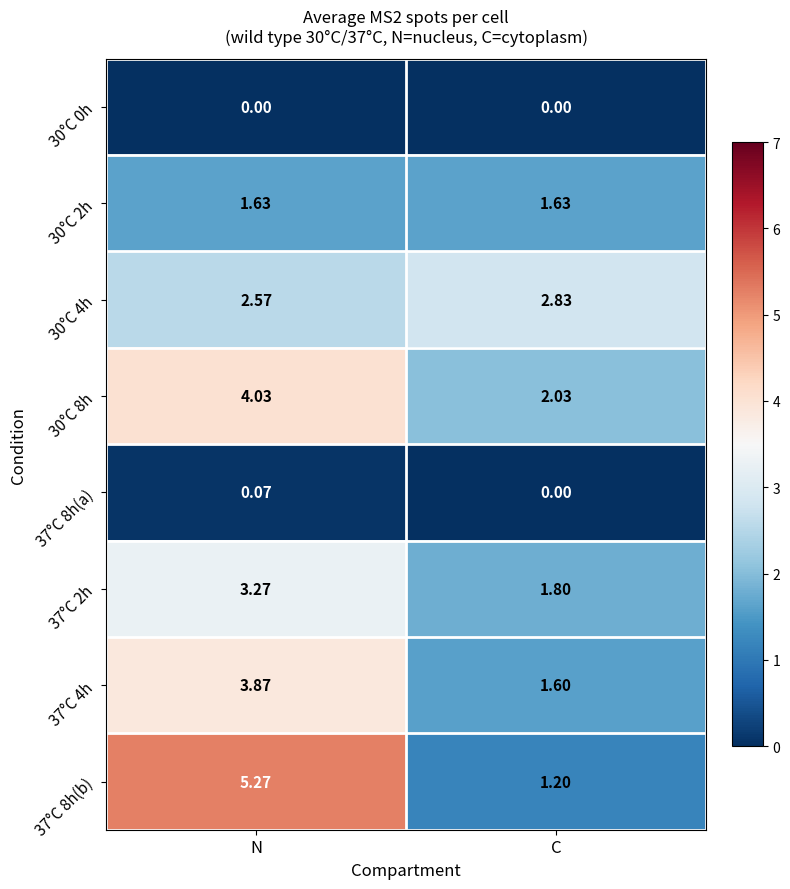

List the labels in order of 37°C 2h value, smallest first.

C, N